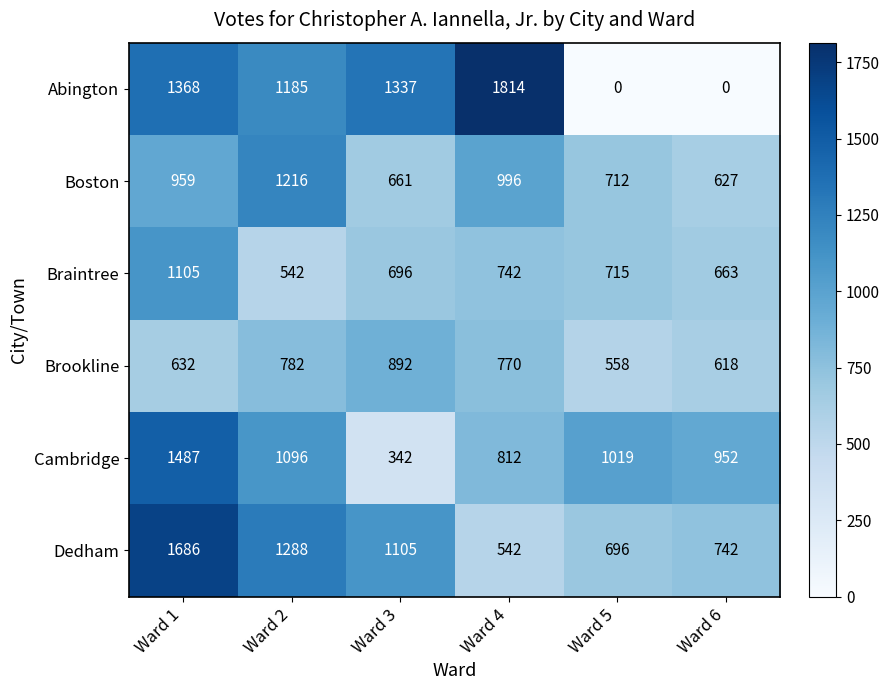

At Ward 3, list the series in order from largest to smallest.

Abington, Dedham, Brookline, Braintree, Boston, Cambridge